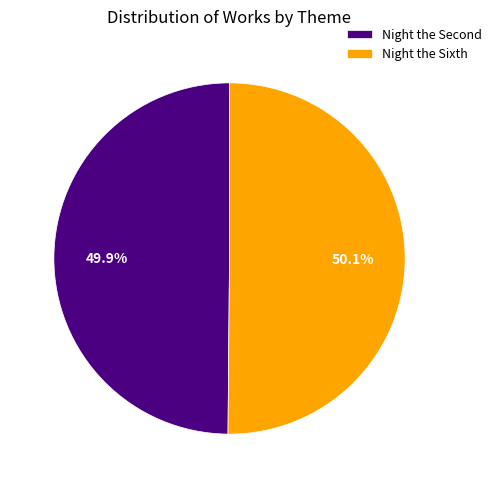

Does any single category account for the majority?

Yes